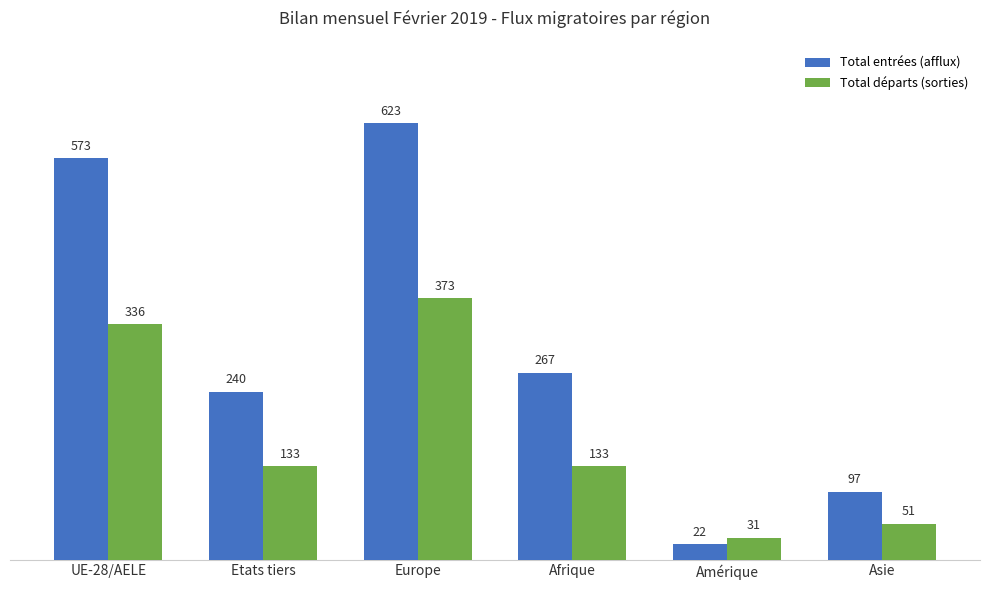

Reading left to right, transcribe all the data shown in this chart.

Total entrées (afflux): 573	240	623	267	22	97
Total départs (sorties): 336	133	373	133	31	51